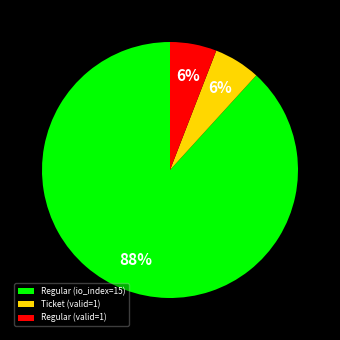

What is the largest slice in the pie chart?

Regular (io_index=15)